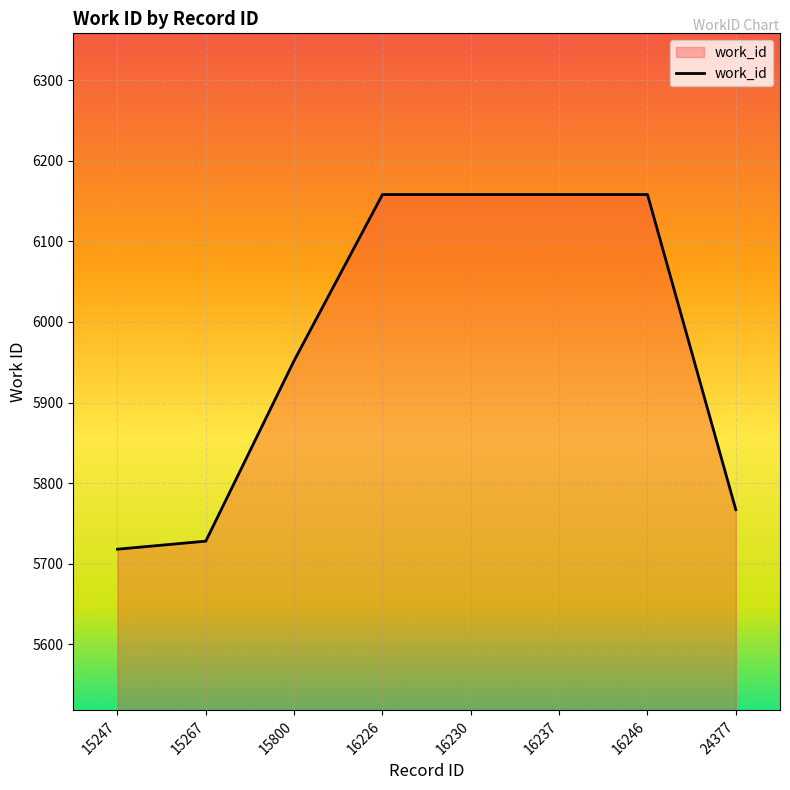

Reading left to right, what are all the values shown in this chart?

15247=5718	15267=5728	15800=5952	16226=6158	16230=6158	16237=6158	16246=6158	24377=5767